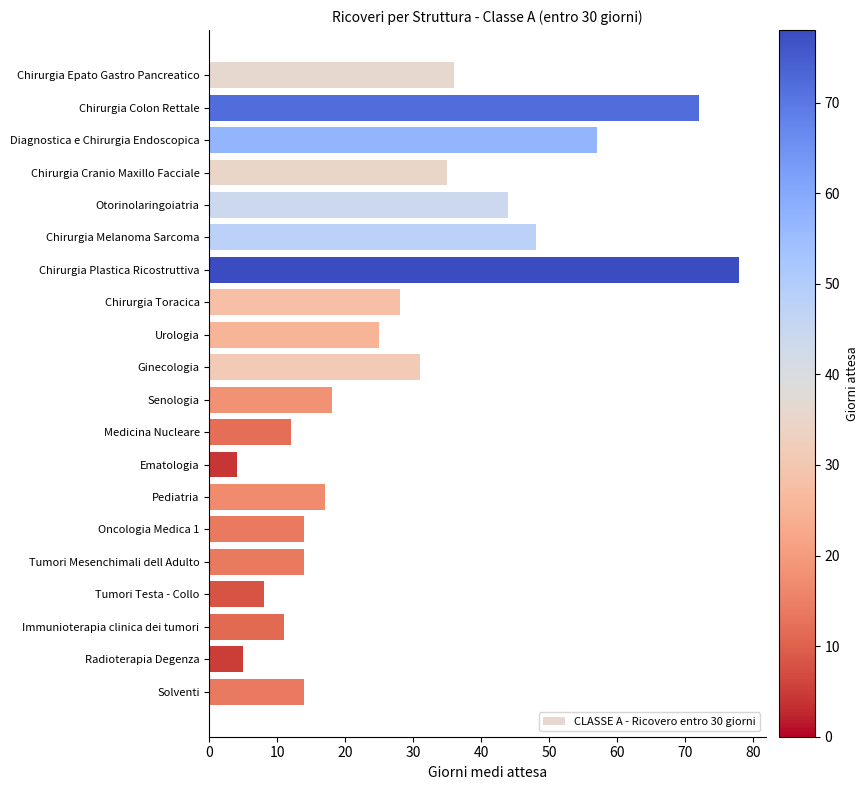

At which category does the chart reach its minimum across all series?

Ematologia